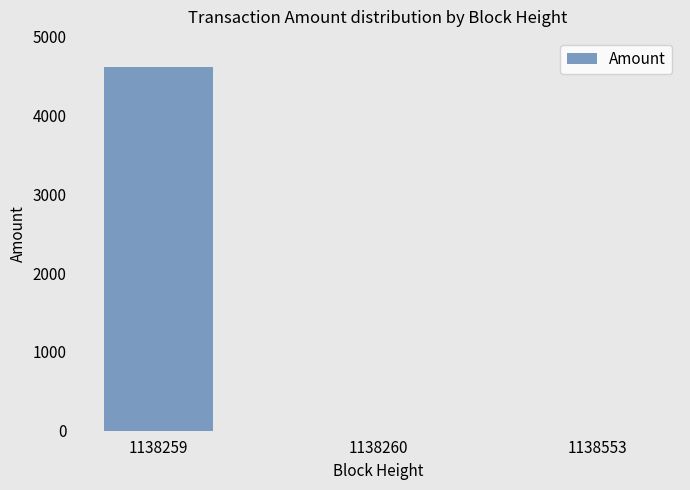

True or false: the data shows 4613.8 at 1138259.

True